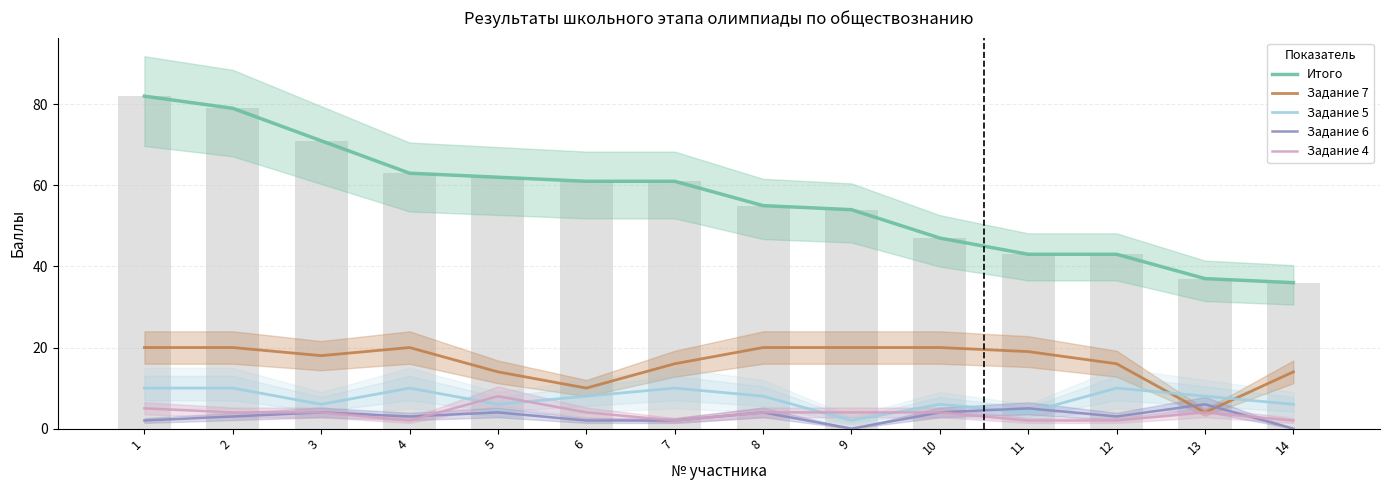

What is the value of the Задание 4 bar at the 11th from the left?

2